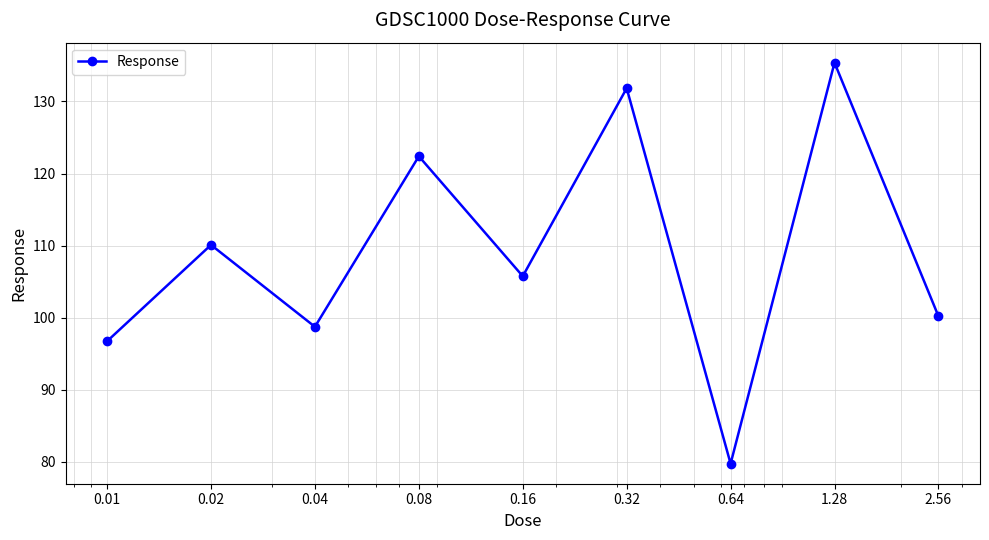

What is the difference between the maximum and minimum values?

55.7